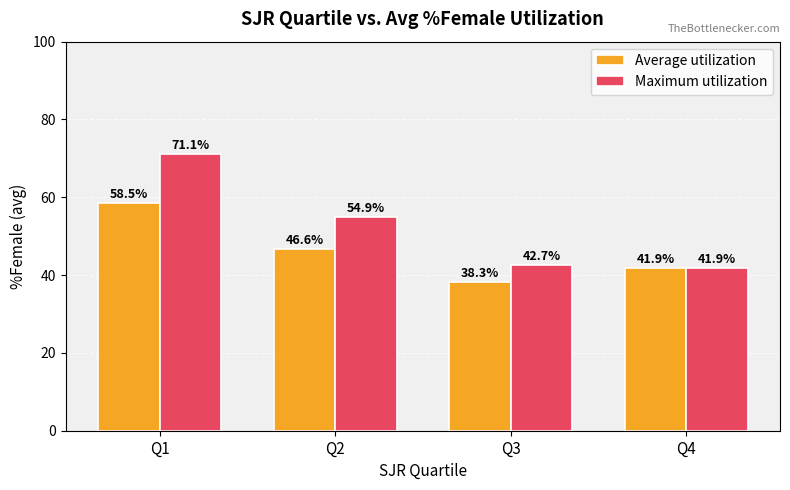

What is the total value across all series at Q3?

81.0